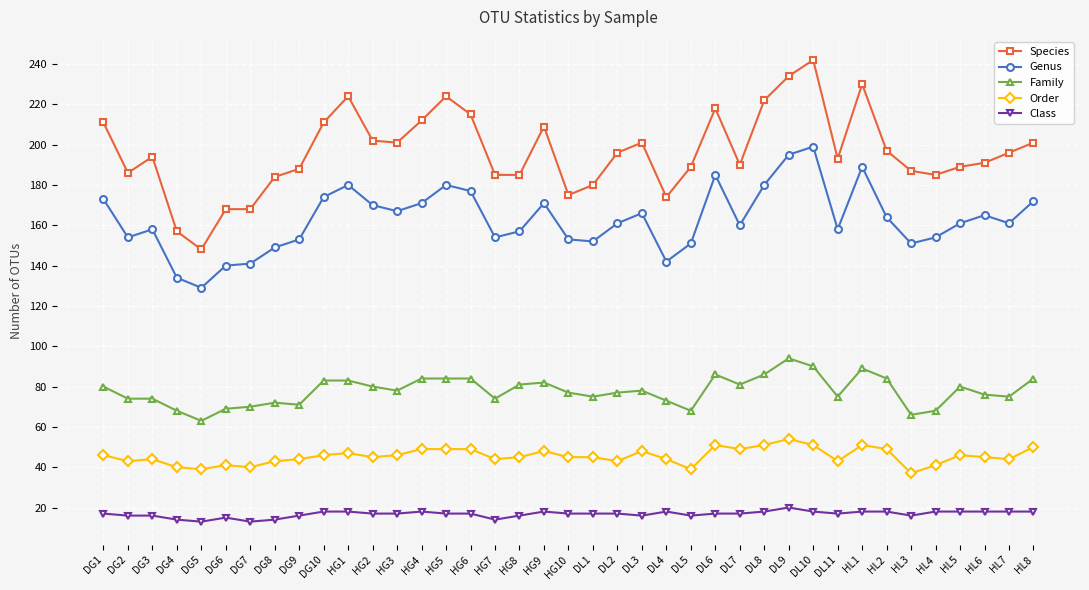

True or false: Species and Order intersect in this chart.

False